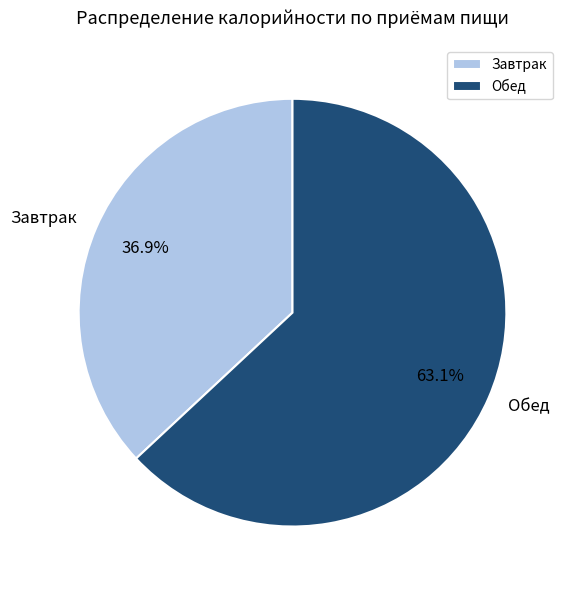

Which has a higher value, Обед or Завтрак?

Обед